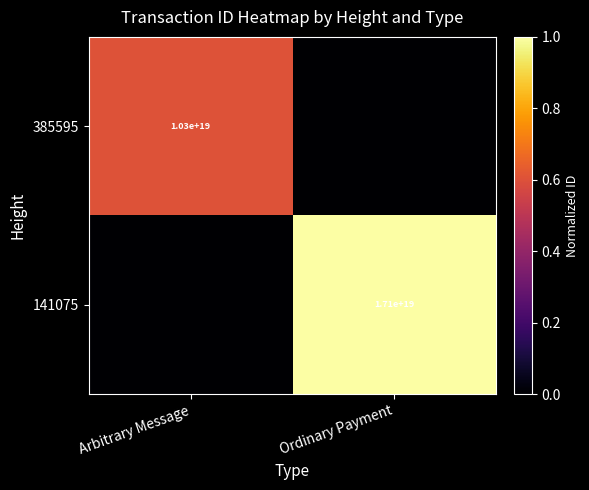

True or false: 385595 has a value of 10300000000000000000 at Arbitrary Message.

True